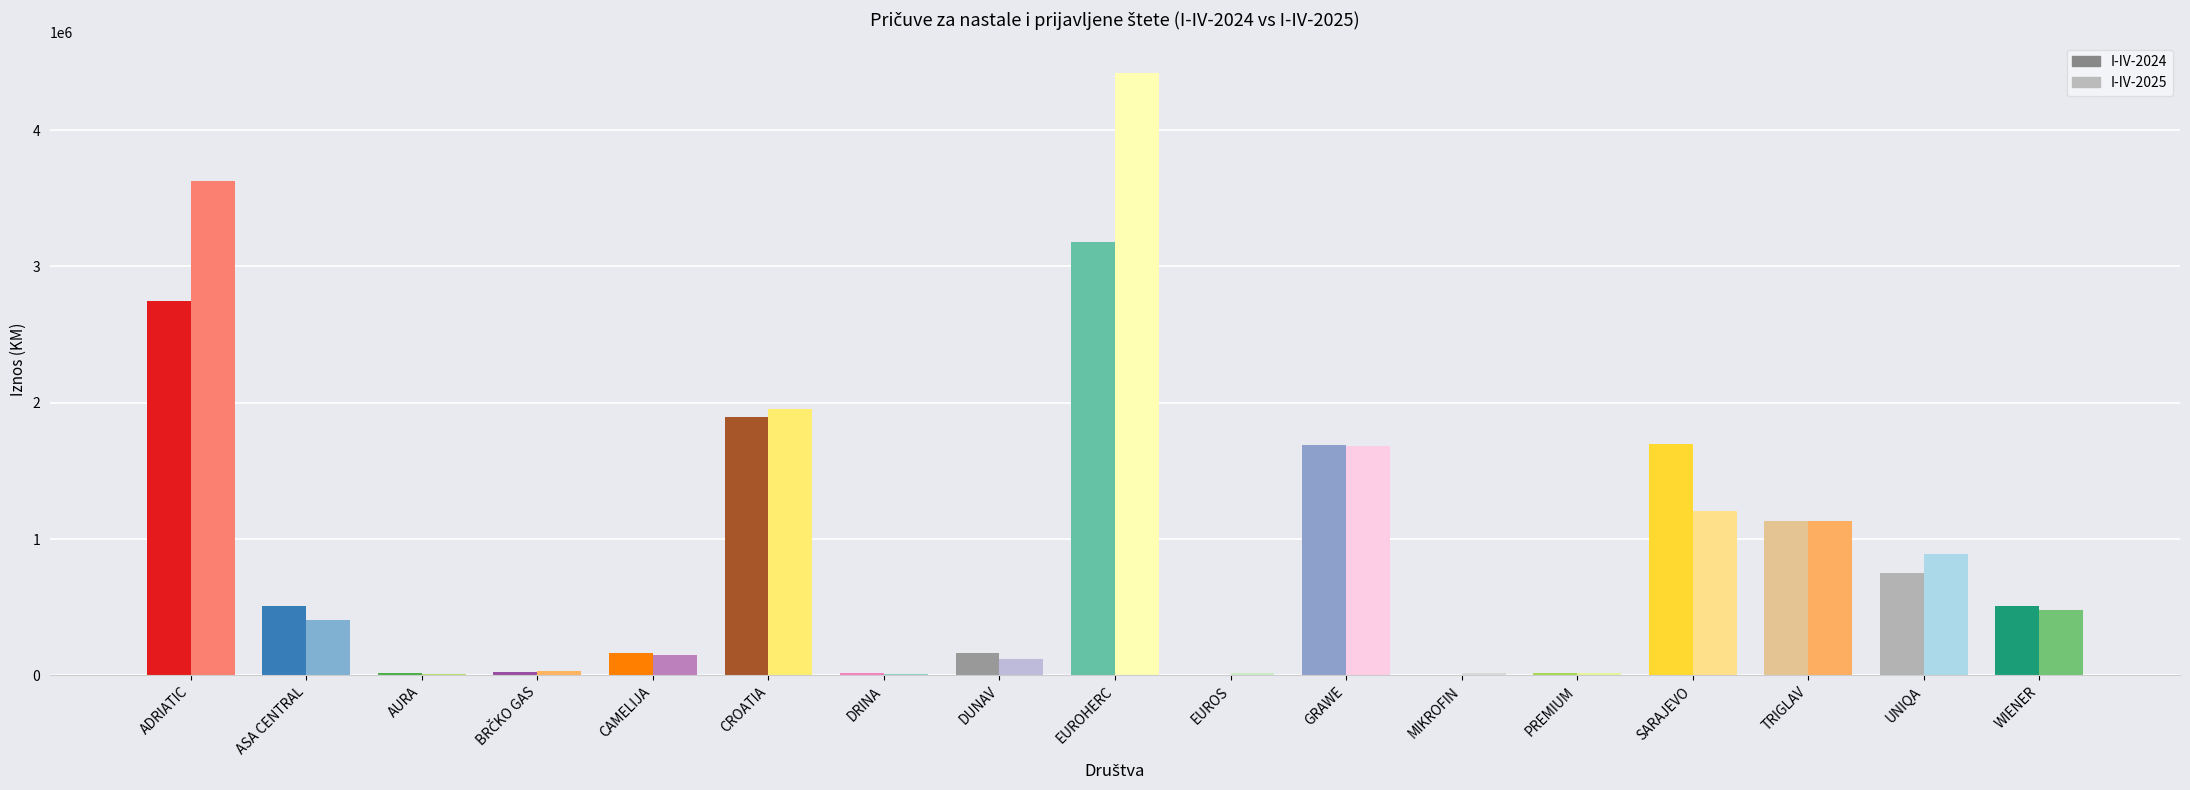

Where is I-IV-2024 nearest to the value 1590940?

GRAWE